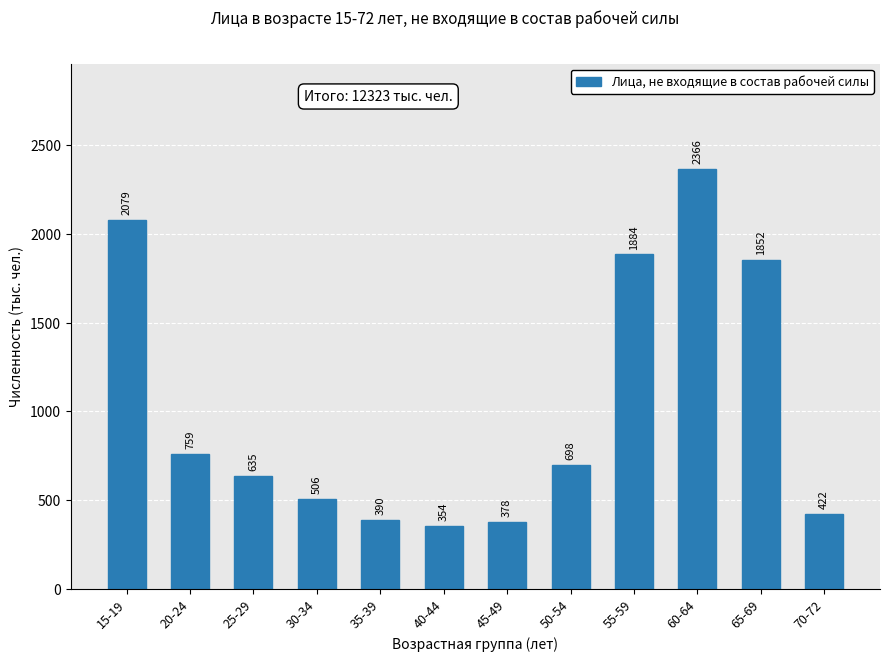

What is the label of the 6th bar from the left?

40-44